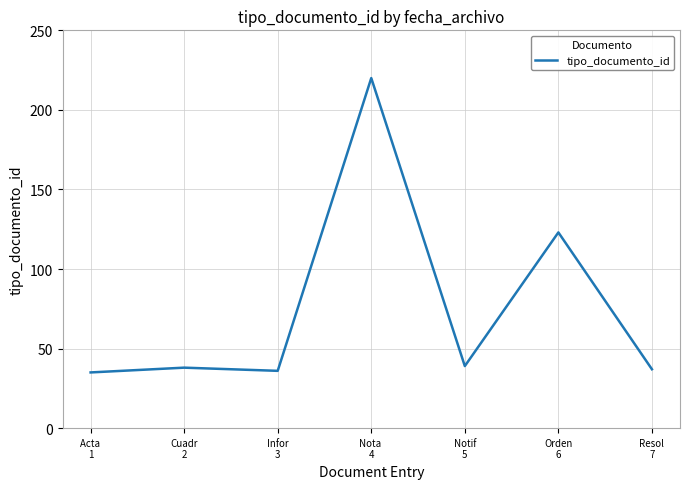

At which label is the value closest to 127?

Orden
6